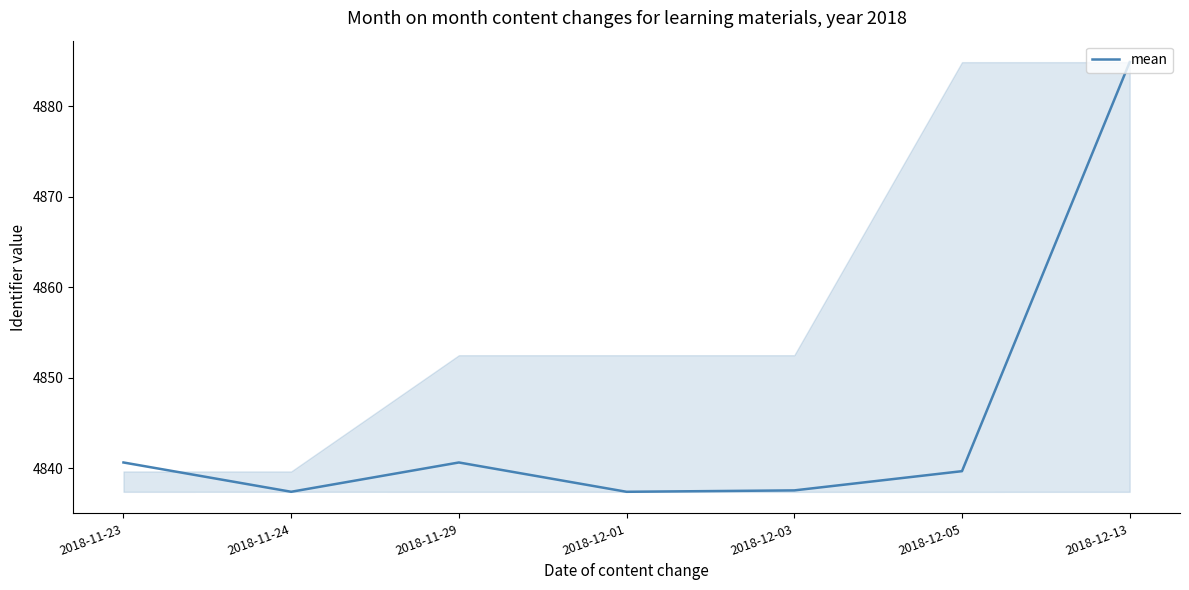

Is this an area chart (filled region under the line)?

No